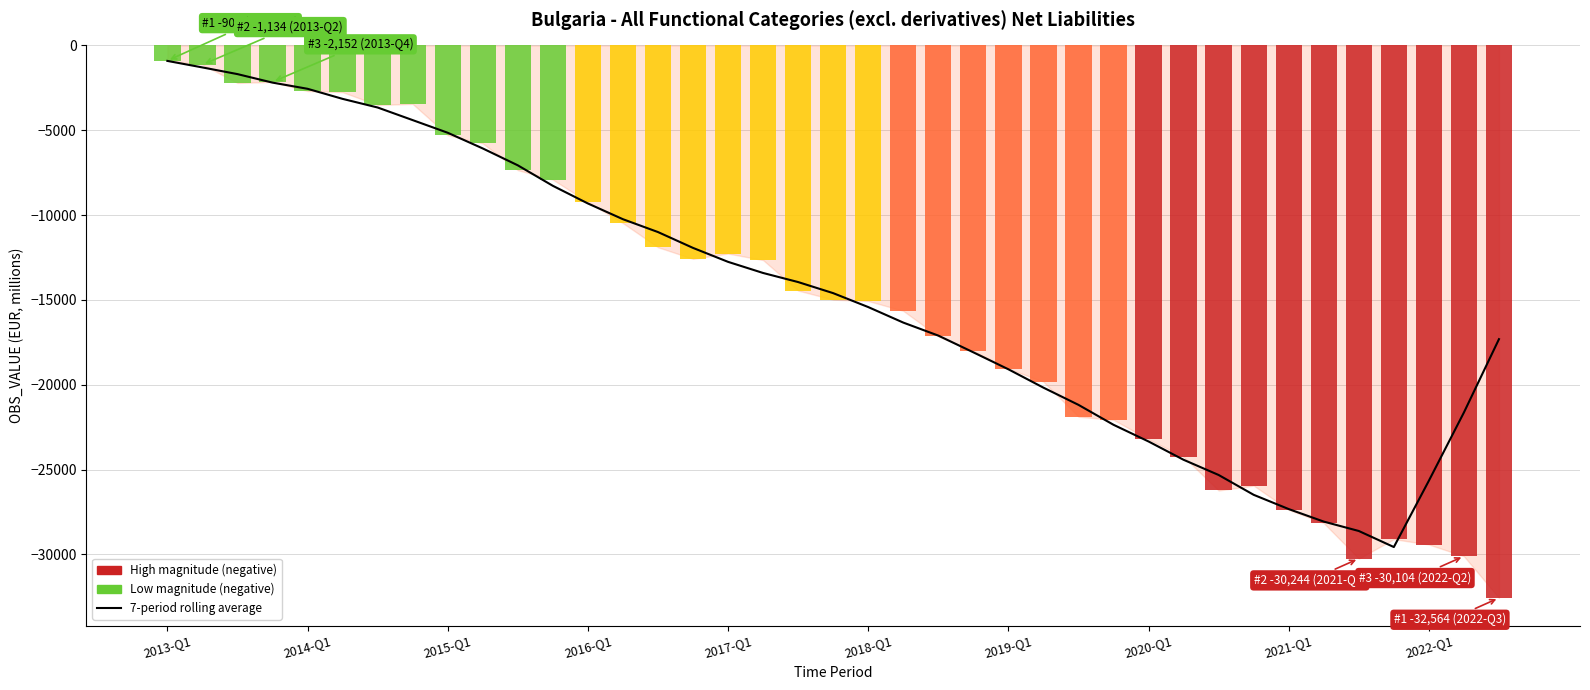

The OBS_VALUE (EUR) series shows -10534.6 at 37. True or false?

False